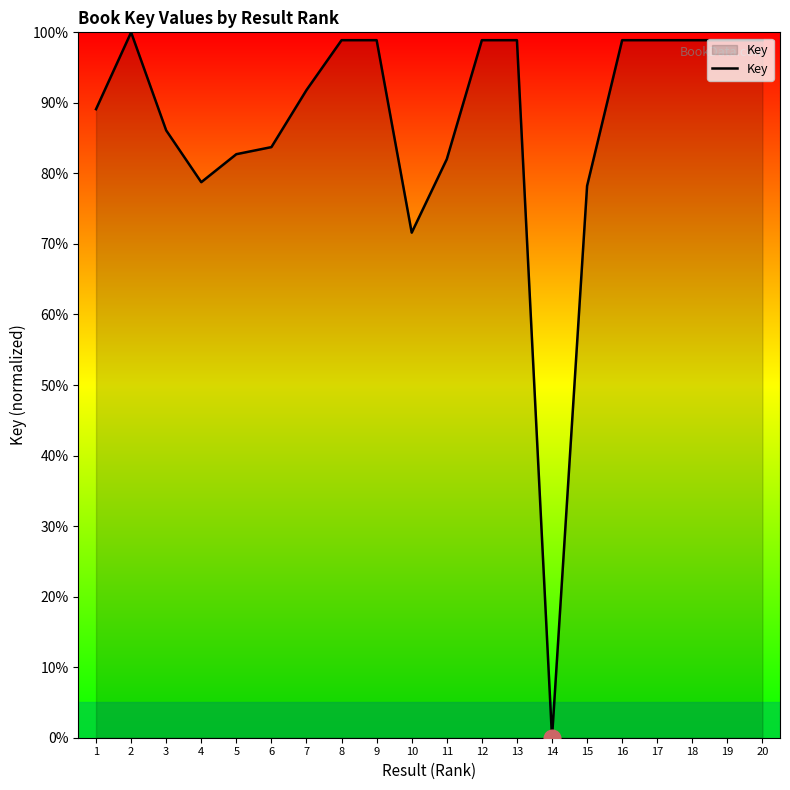

What is the maximum value shown in the chart?

100.0